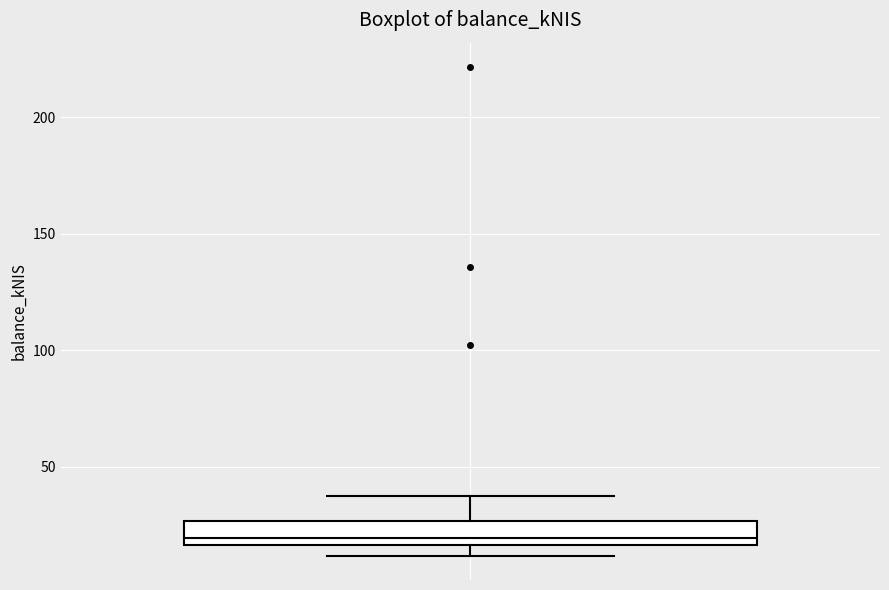

Where does the upper whisker of the box end on the y-axis? The values are not printed on the chart, so give them approximately, as read against the axis.

35